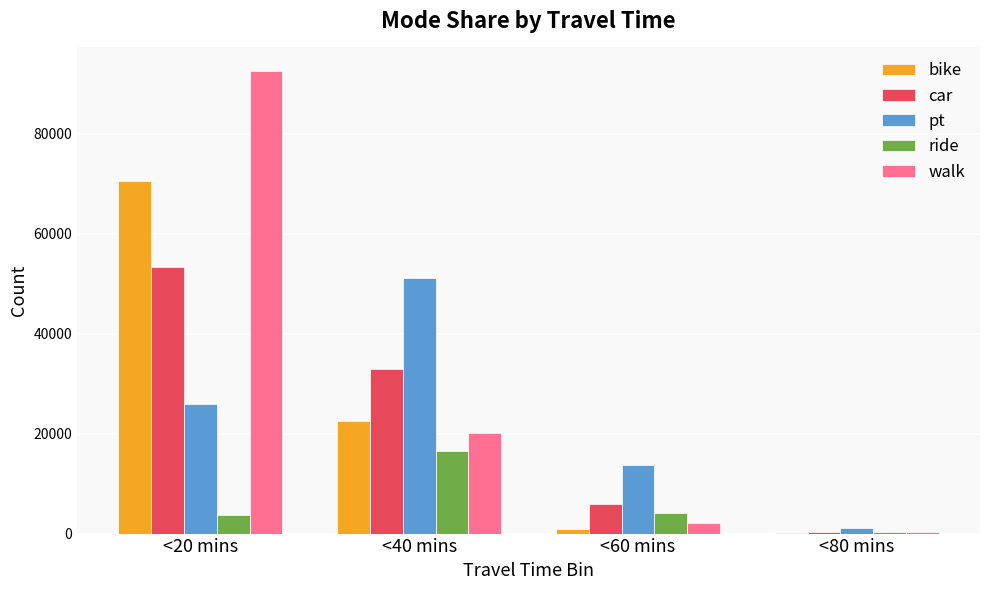

What is the sum of all bike values?

94228